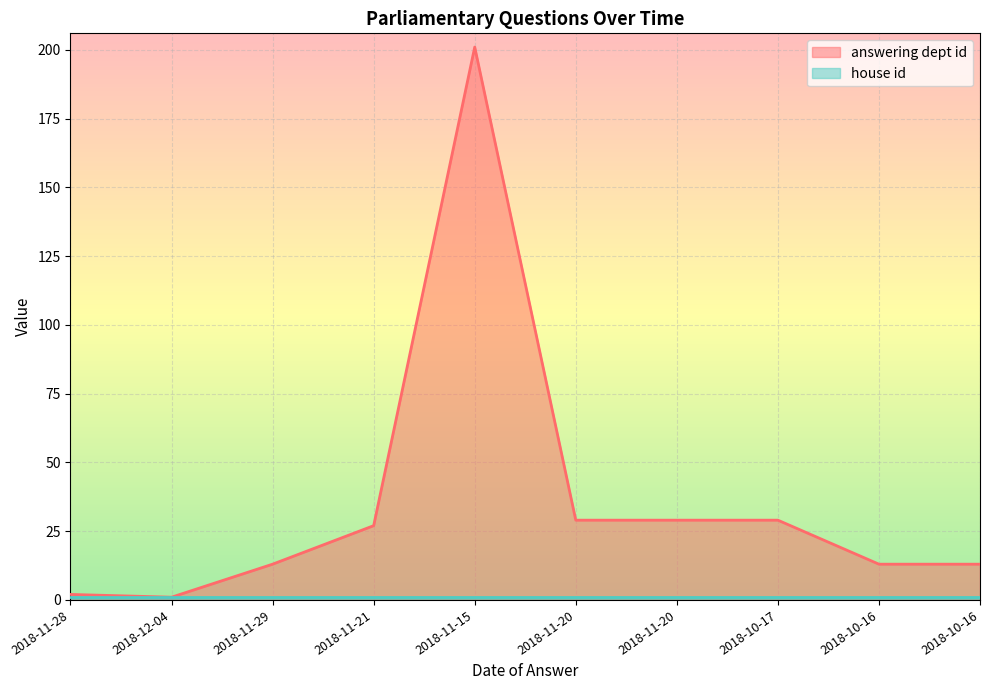

What is the difference between the maximum and minimum values?

200